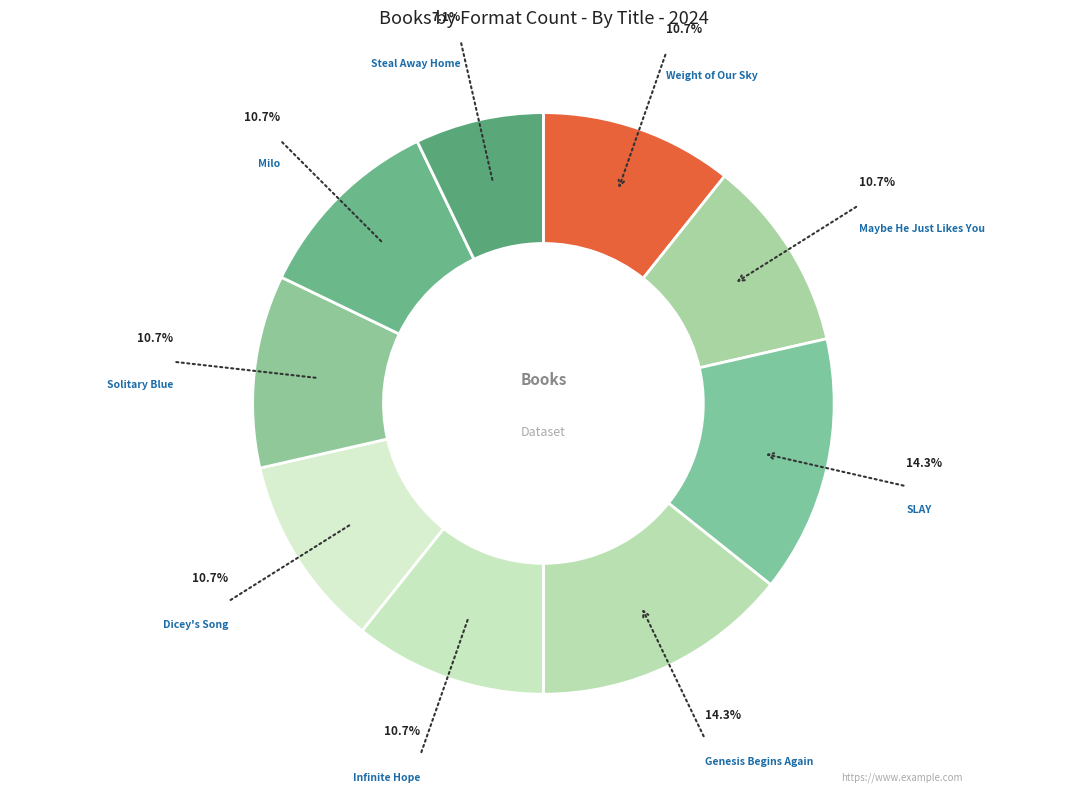

Does Milo account for over 50% of the chart?

No